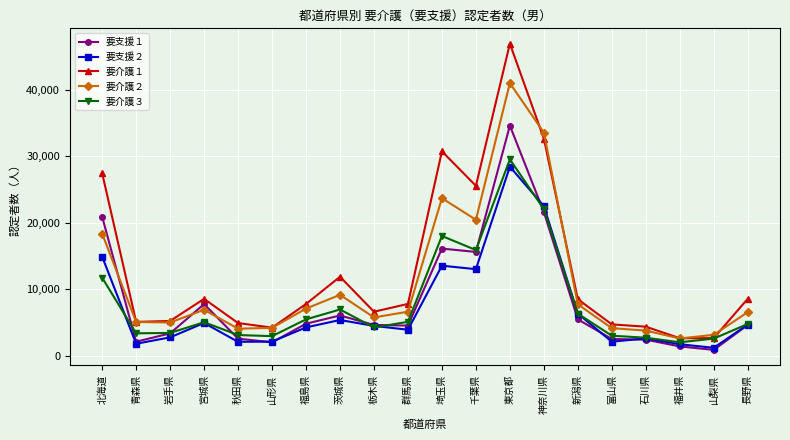

True or false: 要介護２ and 要支援１ intersect in this chart.

True